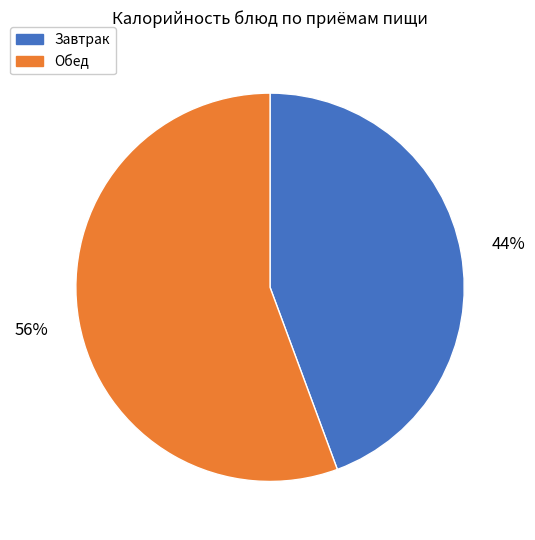

Is there a majority slice in this chart?

Yes